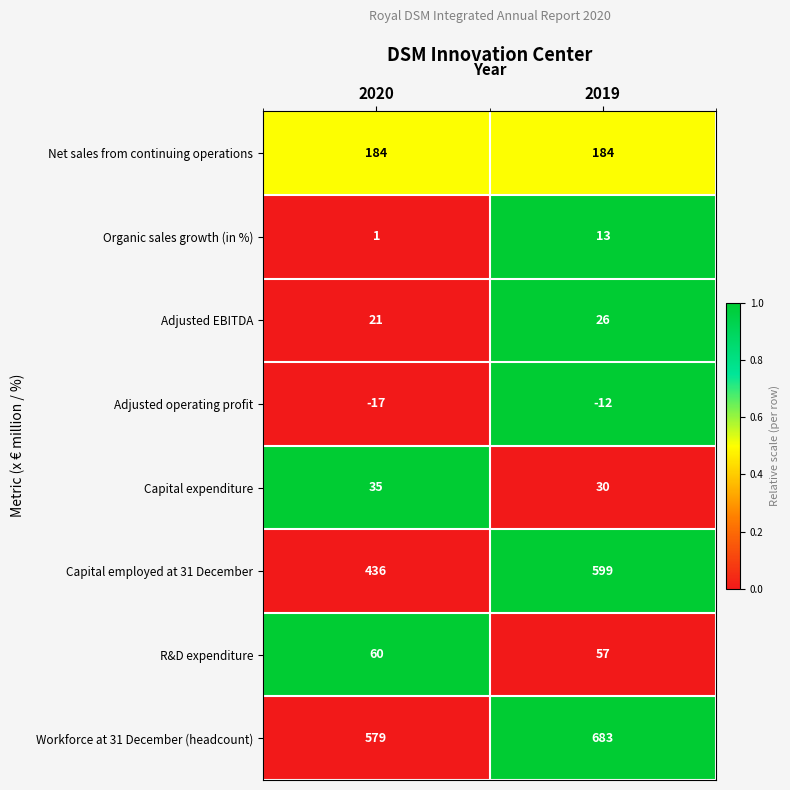

Which series has the largest total across all categories?

Workforce at 31 December (headcount)